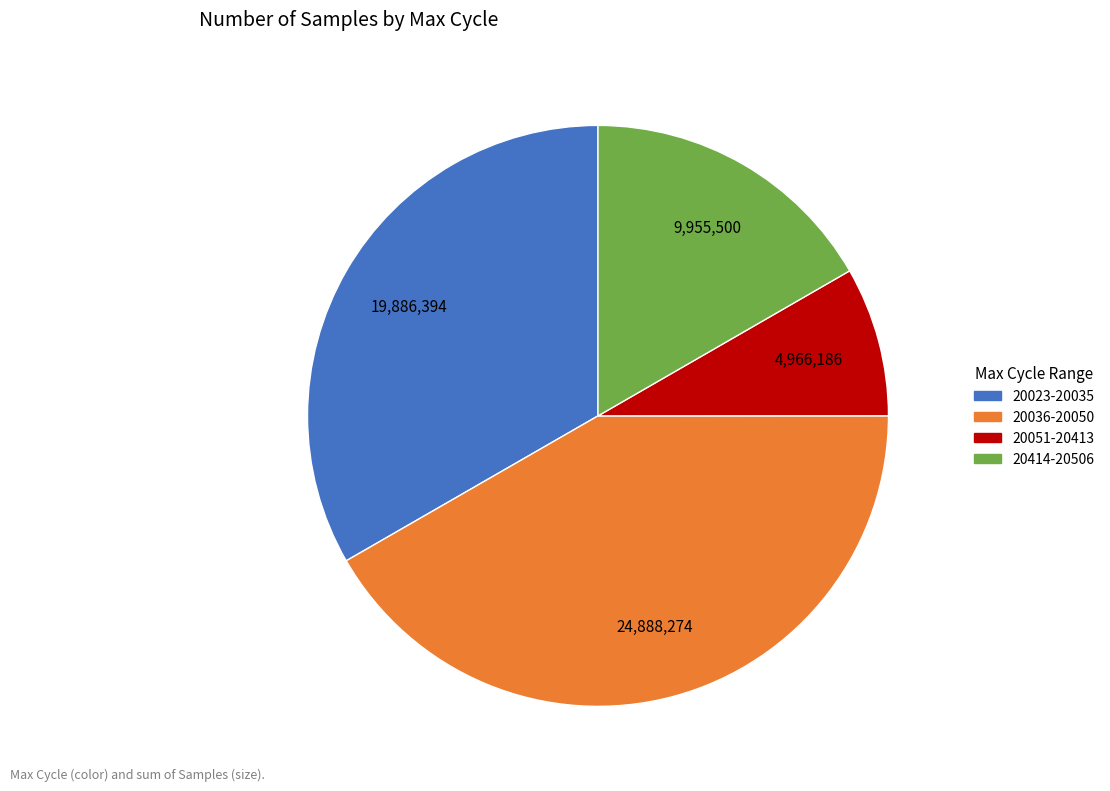

Is there any slice that represents more than half of the pie?

No